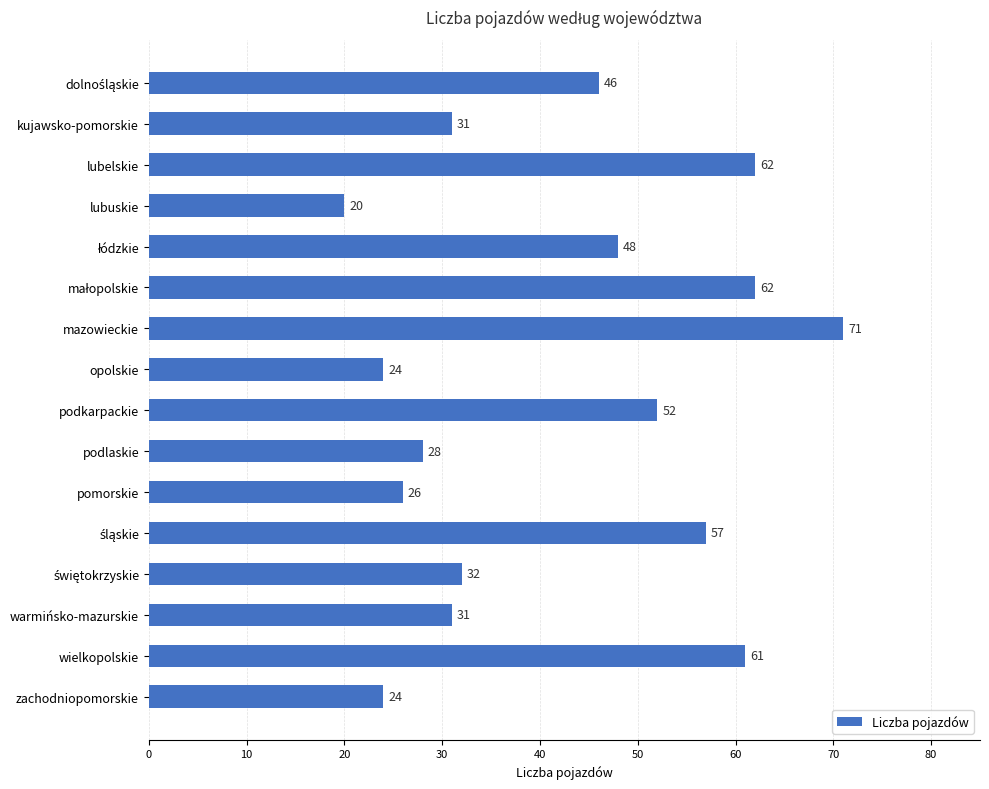

Reading top to bottom, what are all the values shown in this chart?

46	31	62	20	48	62	71	24	52	28	26	57	32	31	61	24